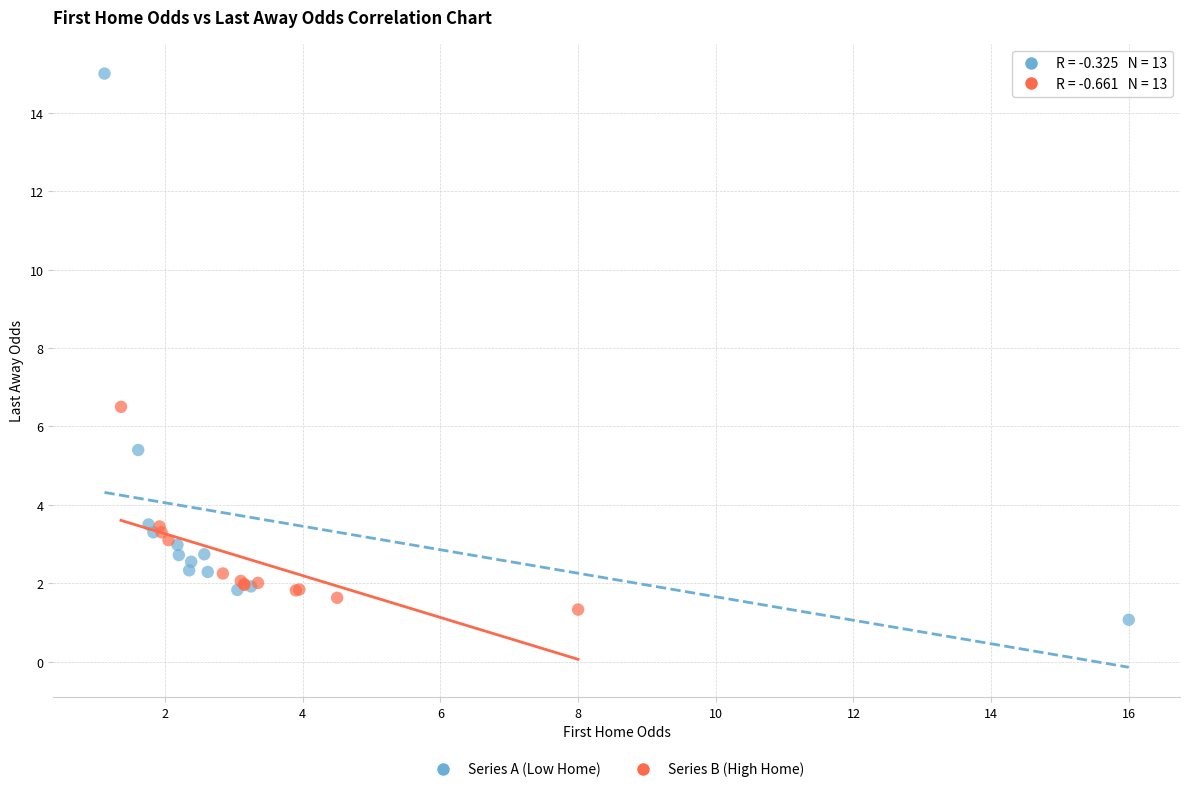

Which series contains the highest Y value?

Series A (Low Home)